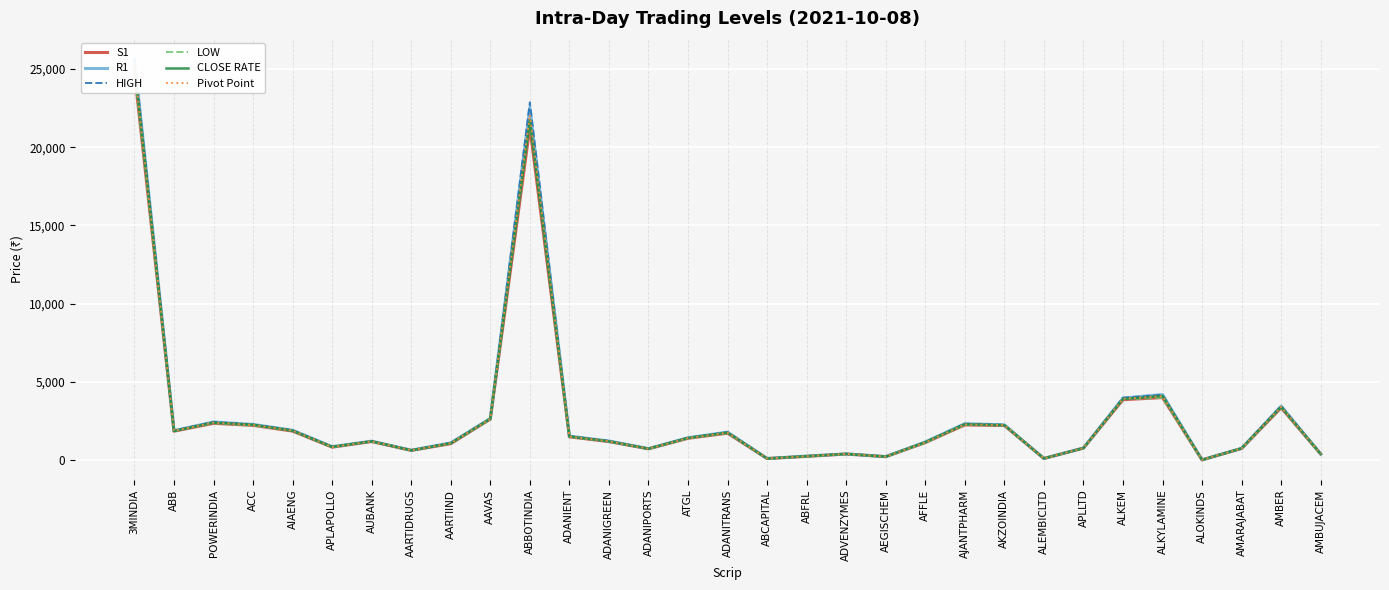

At which label is S1 closest to 12422?

ALKYLAMINE